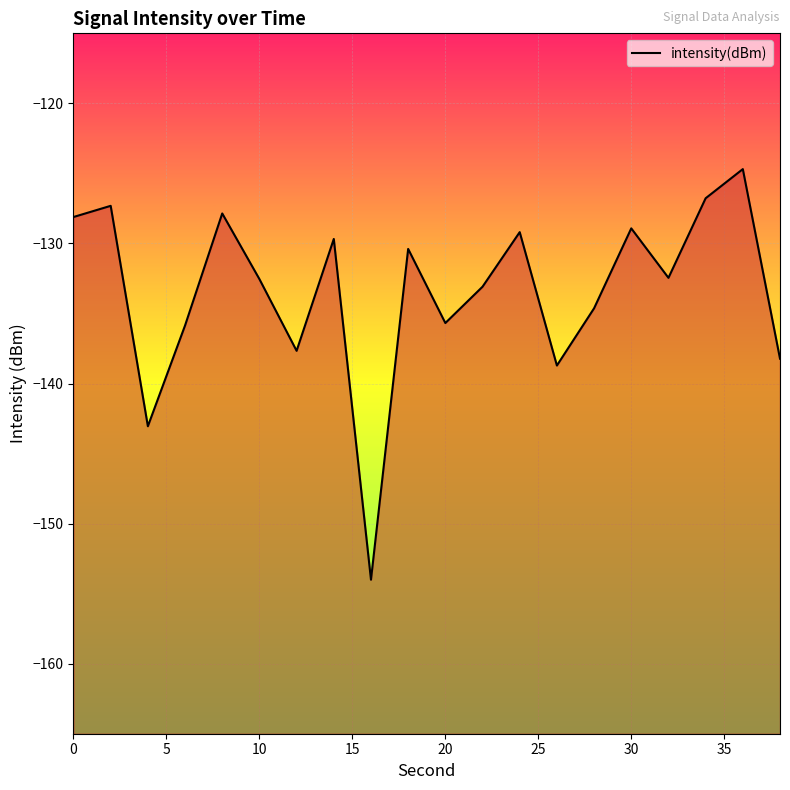

True or false: the data shows -69.2 at 20.

False